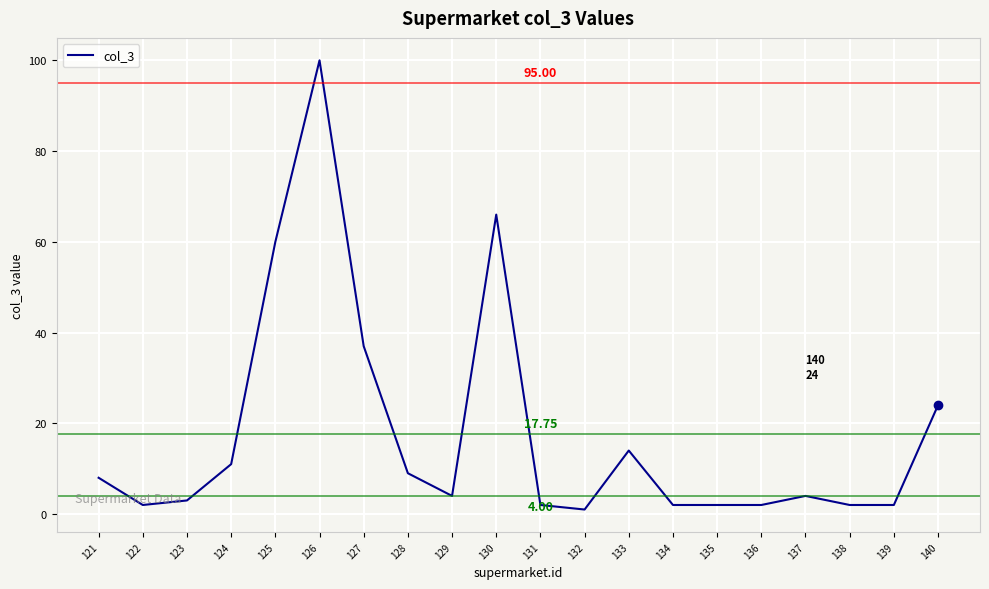

True or false: there are more than 2 points higher than both neighbors.

True